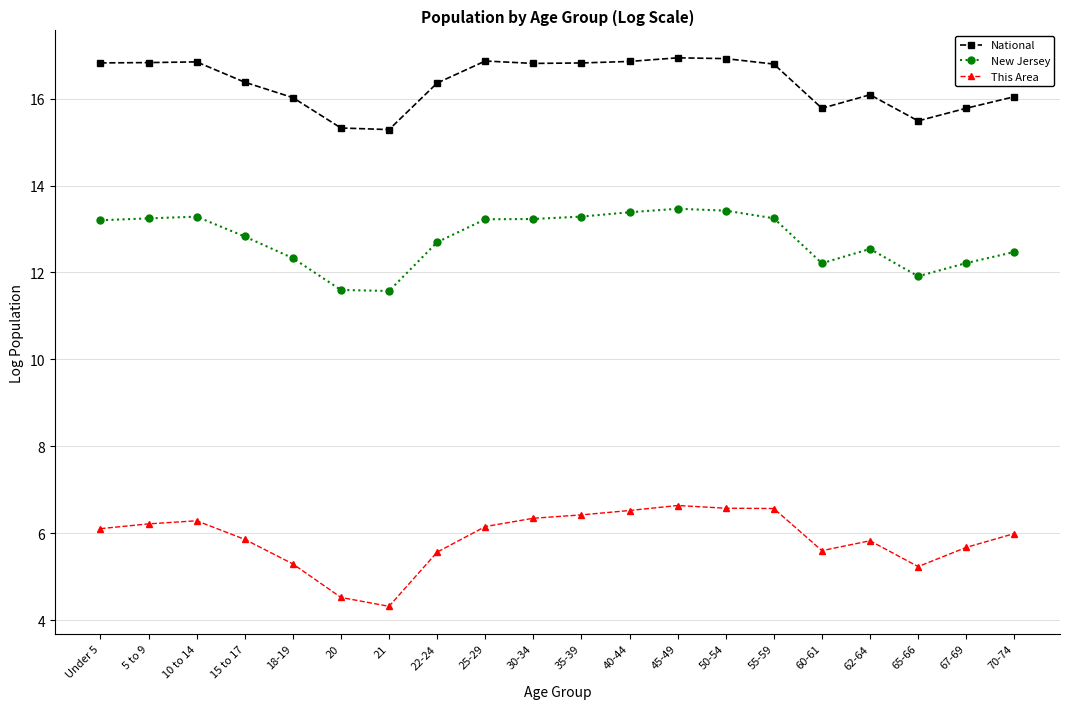

What is the difference between the second highest and second lowest values in the National series?

1.6